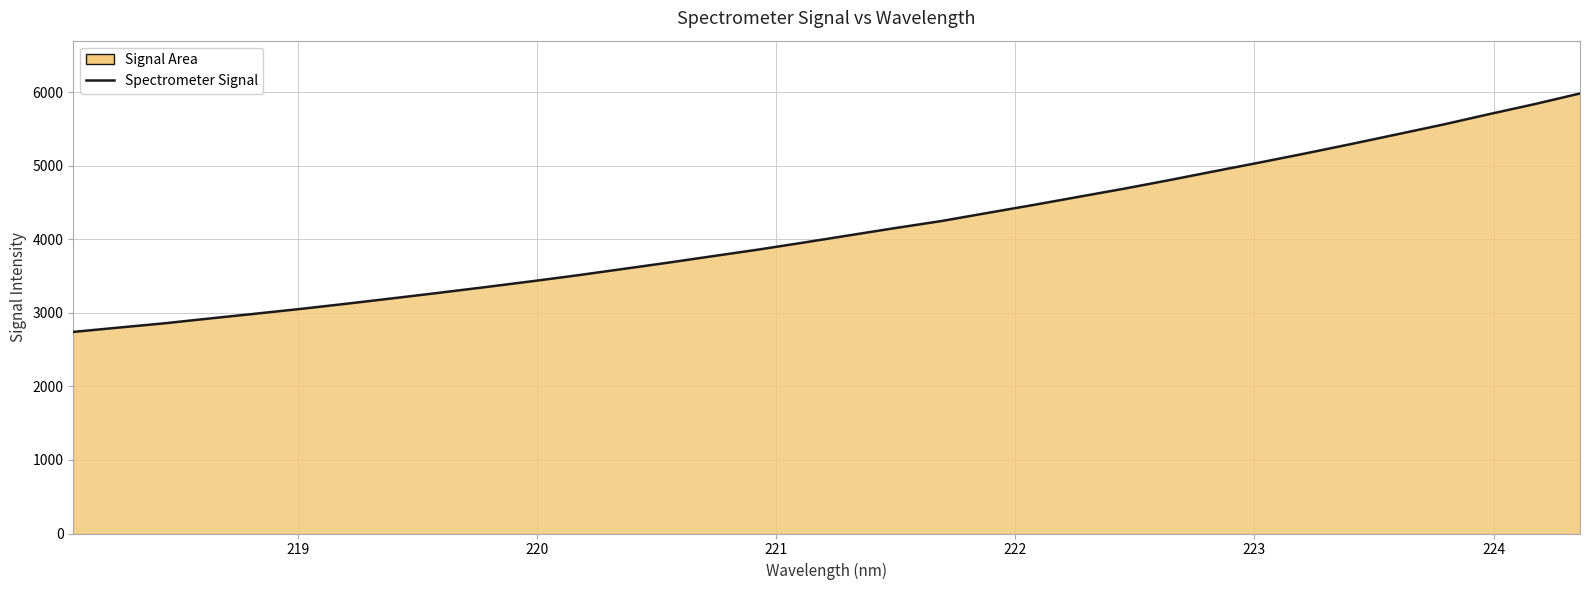

Where is the data nearest to the value 4361?

221.8812